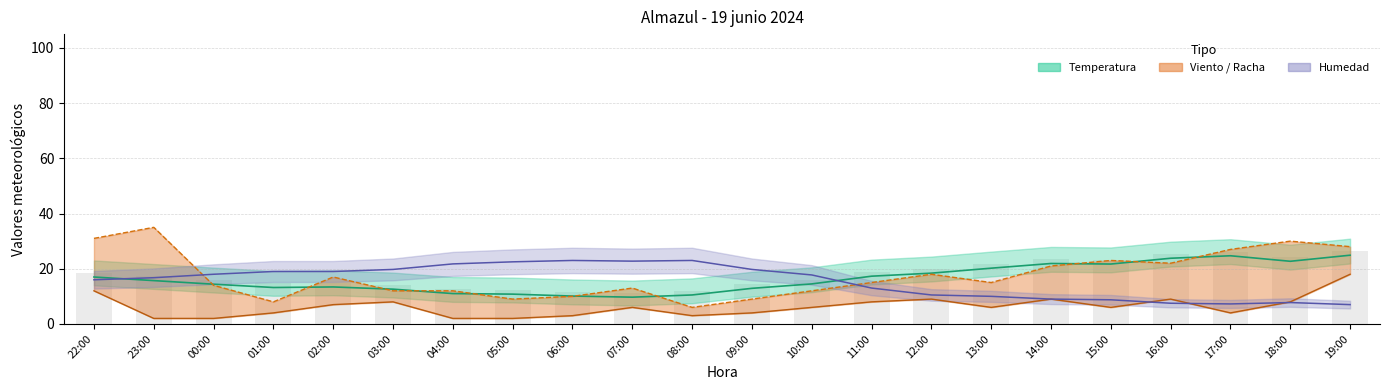

At which category does the chart reach its peak across all series?

23:00